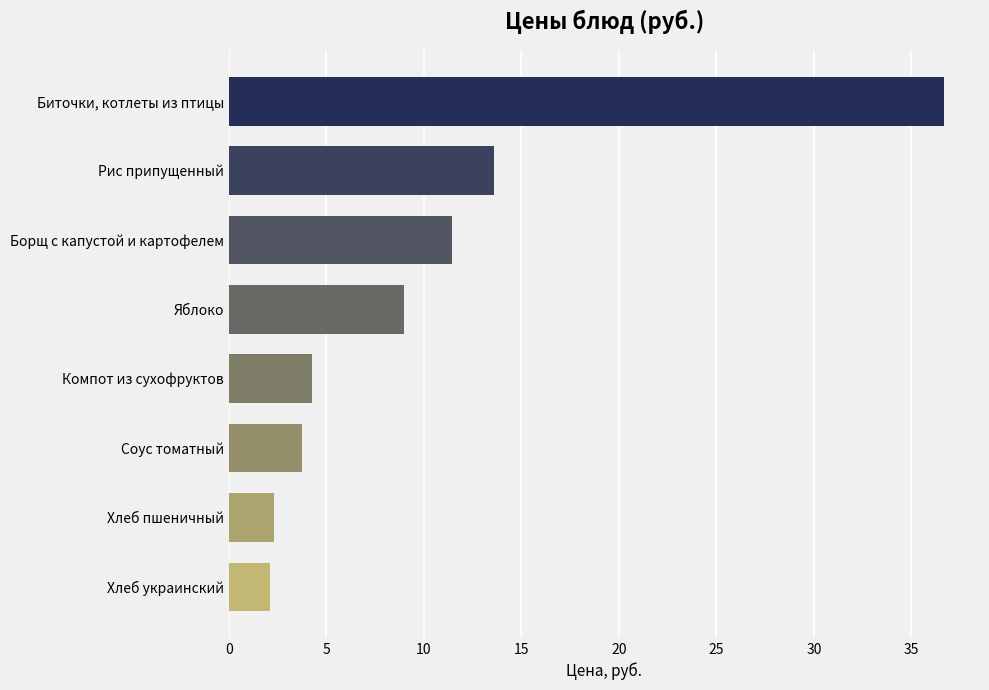

The value at Хлеб украинский is 2.1. True or false?

True